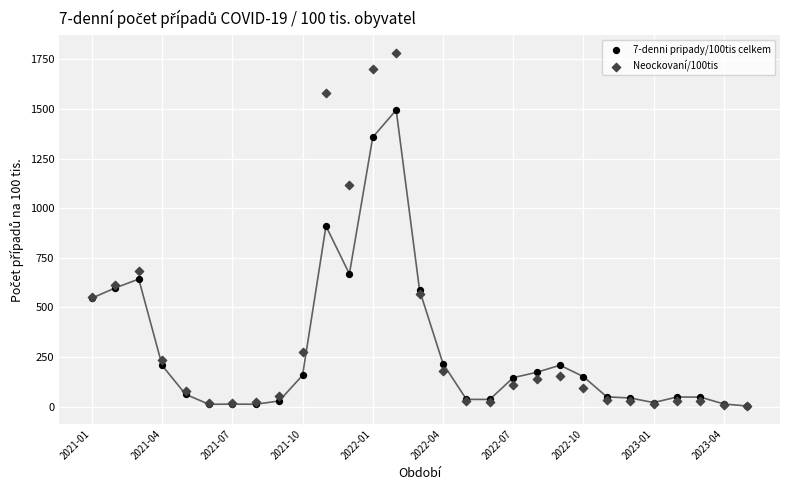

Which series reaches the maximum Y coordinate?

Neockovaní/100tis